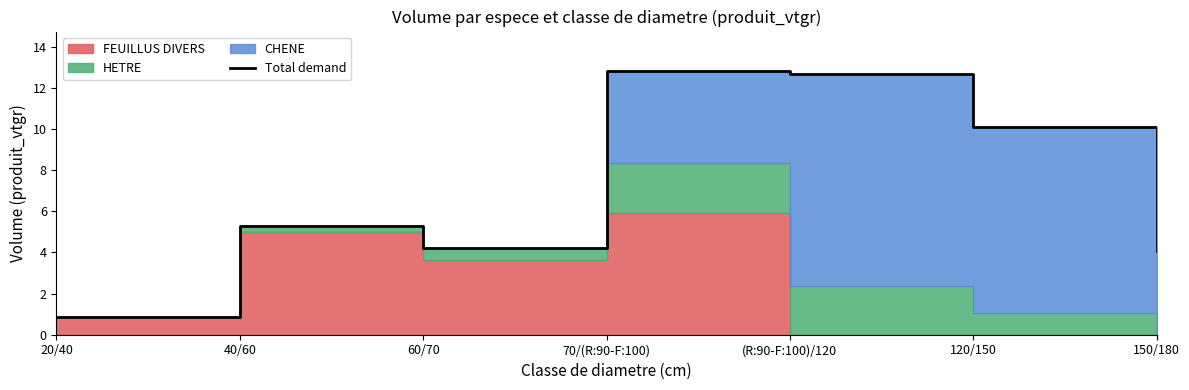

True or false: there are more than 2 points higher than both neighbors.

False